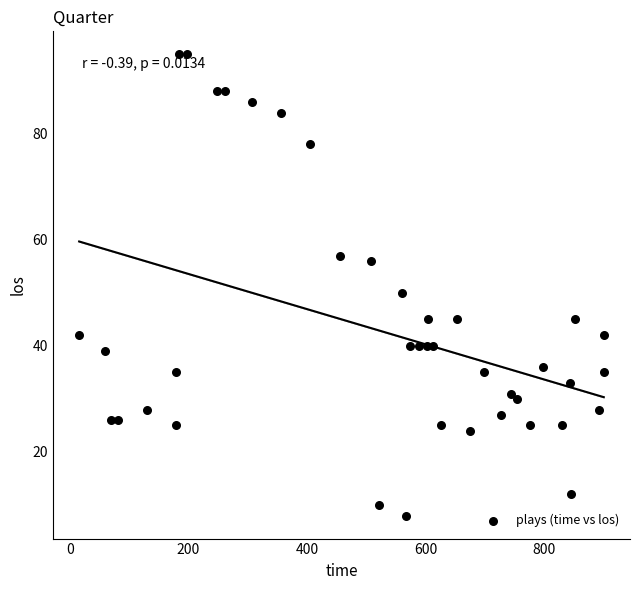

What is the range of Y values (max minus min)?

87